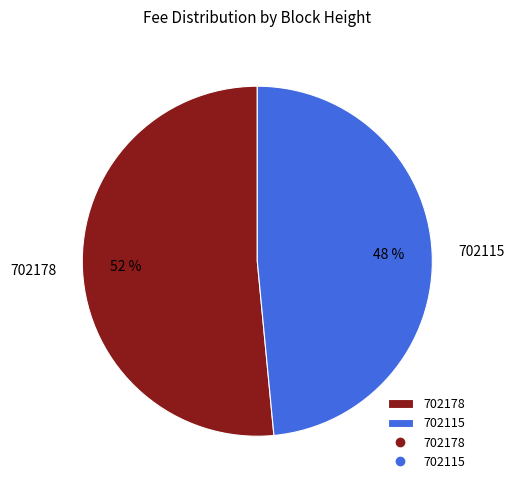

Is 702178 the majority of the pie?

Yes